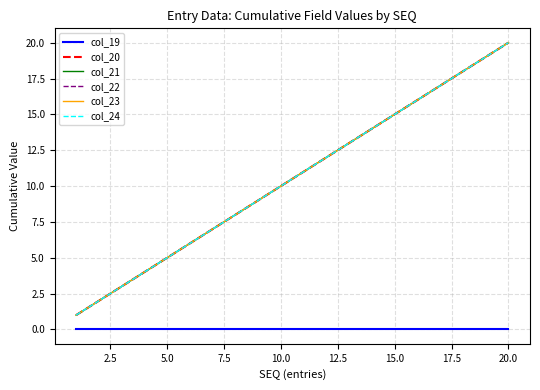

Reading left to right, what are all the values shown in this chart?

col_19: 0	0	0	0	0	0	0	0	0	0	0	0	0	0	0	0	0	0	0	0
col_20: 1	2	3	4	5	6	7	8	9	10	11	12	13	14	15	16	17	18	19	20
col_21: 1	2	3	4	5	6	7	8	9	10	11	12	13	14	15	16	17	18	19	20
col_22: 1	2	3	4	5	6	7	8	9	10	11	12	13	14	15	16	17	18	19	20
col_23: 1	2	3	4	5	6	7	8	9	10	11	12	13	14	15	16	17	18	19	20
col_24: 1	2	3	4	5	6	7	8	9	10	11	12	13	14	15	16	17	18	19	20